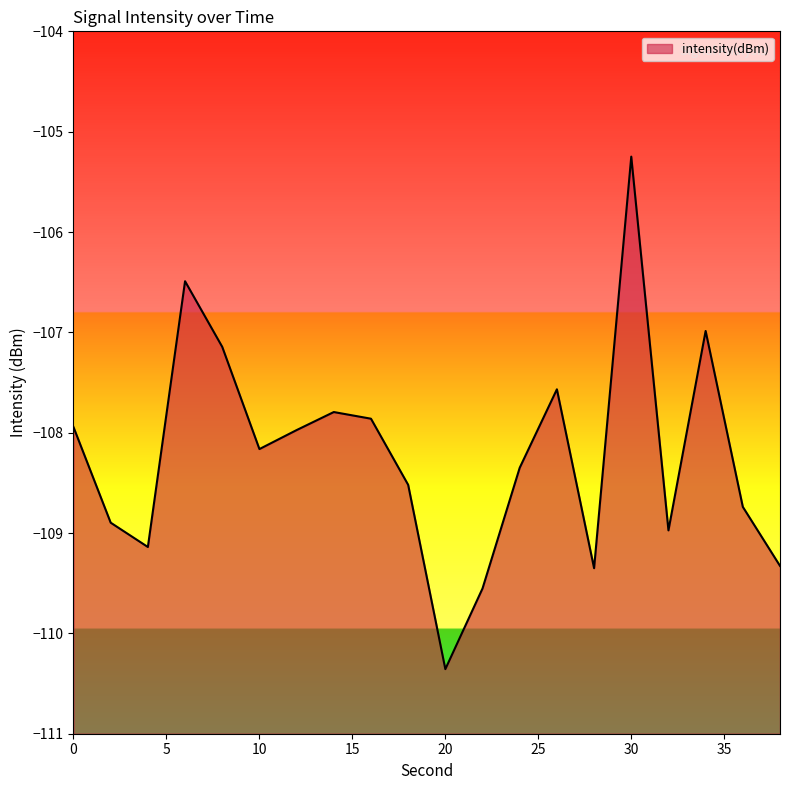

Rank the categories by value from highest to lowest.

30, 6, 34, 8, 26, 14, 16, 0, 12, 10, 24, 18, 36, 2, 32, 4, 38, 28, 22, 20